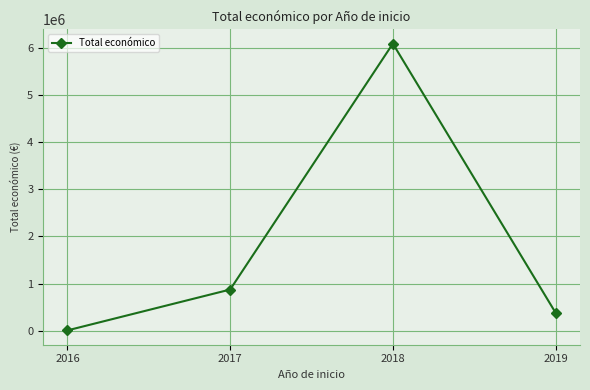

What is the difference between the maximum and second lowest values?

5707981